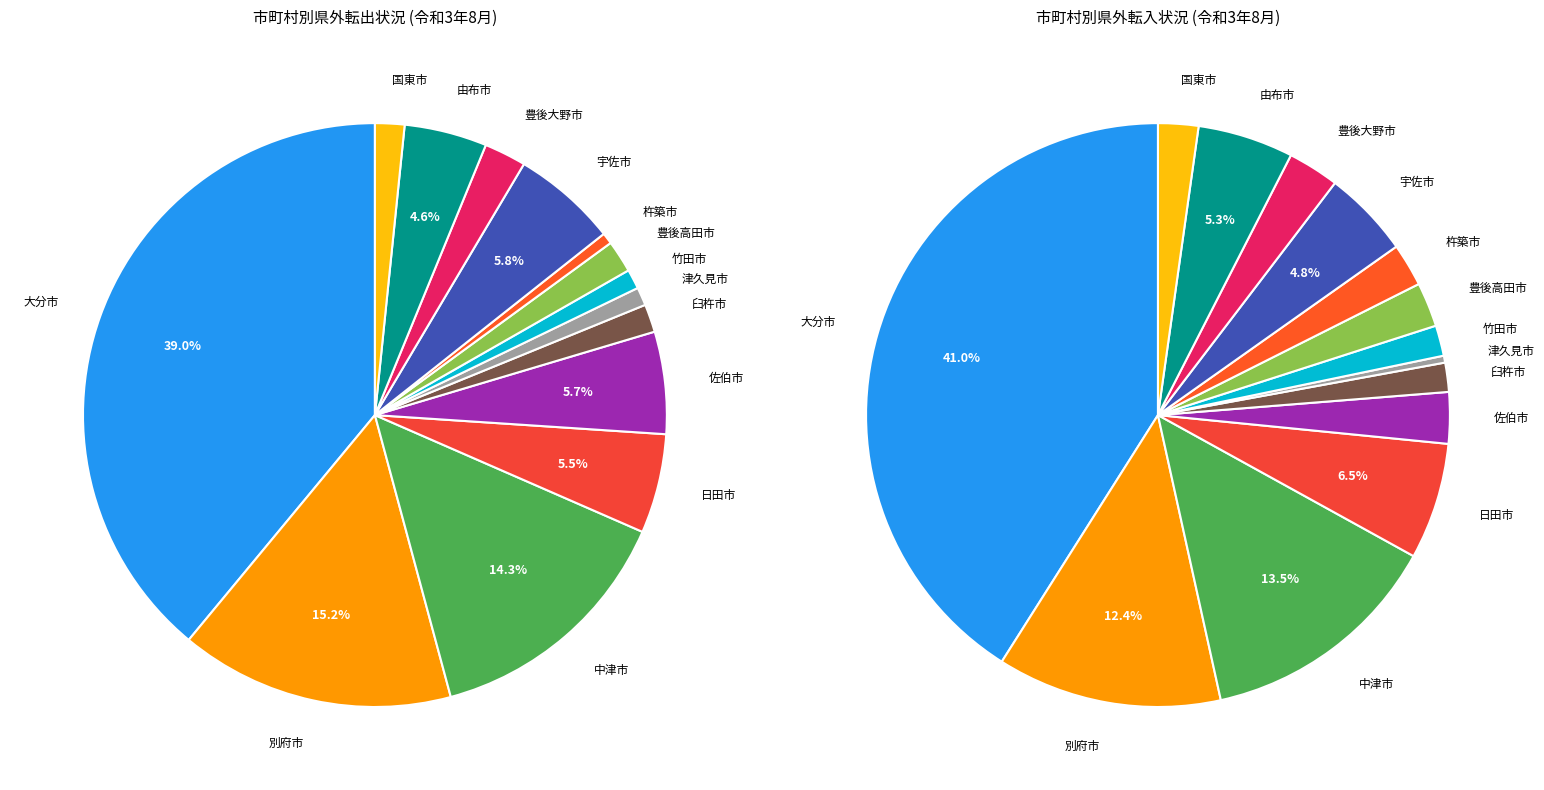

Combined, what portion of the pie is 豊後高田市 and 津久見市?

2.8%